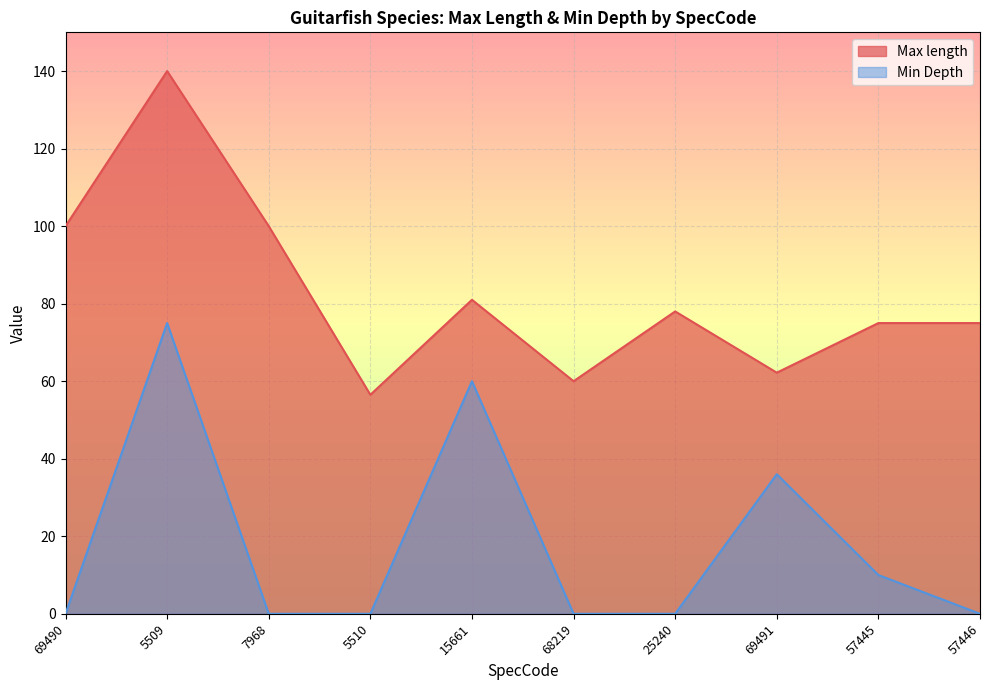

What is the value of the Max length point at the 7th from the left?

78.0